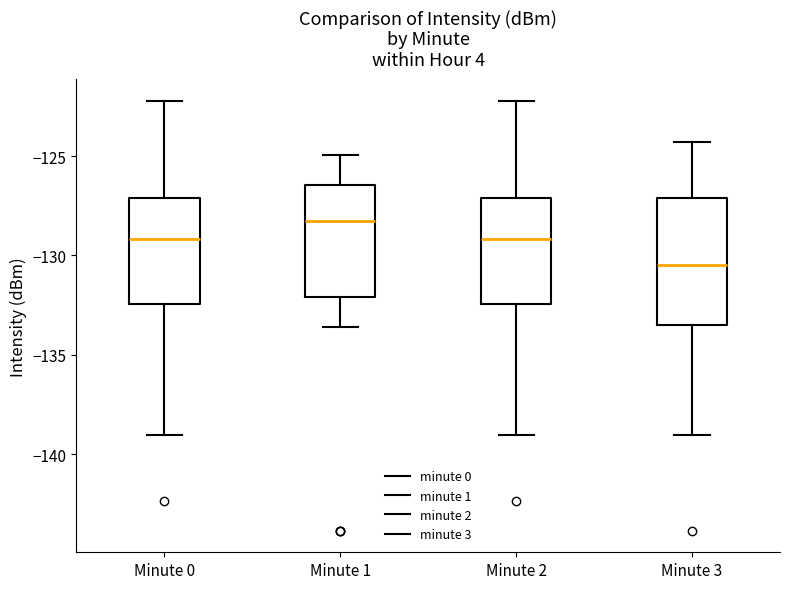

Which box's median line is the highest?

Minute 1